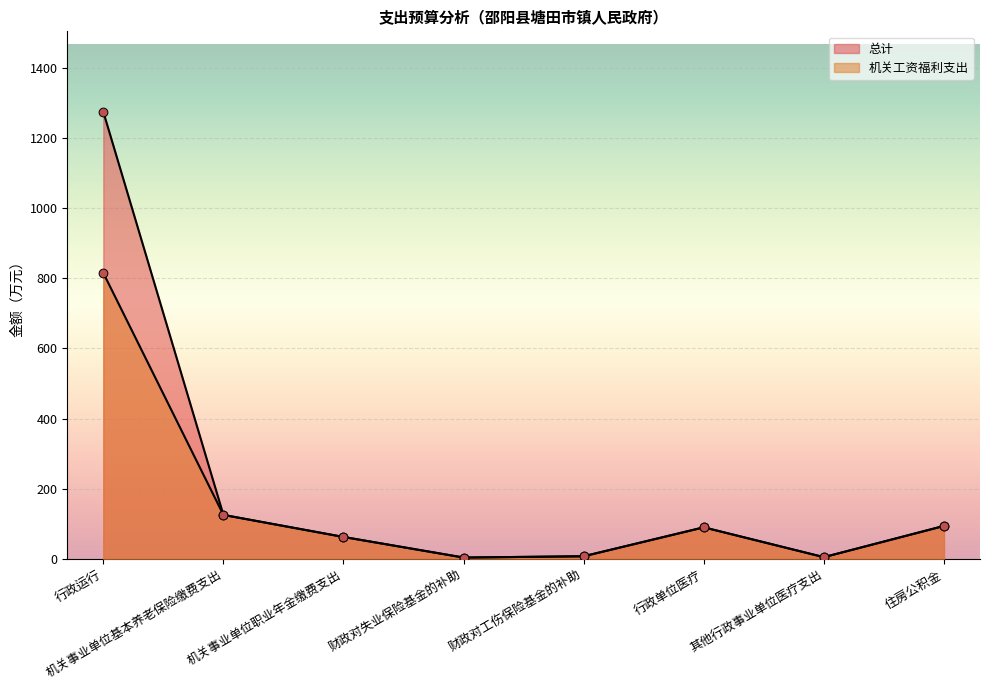

Which series reaches the maximum Y coordinate?

总计